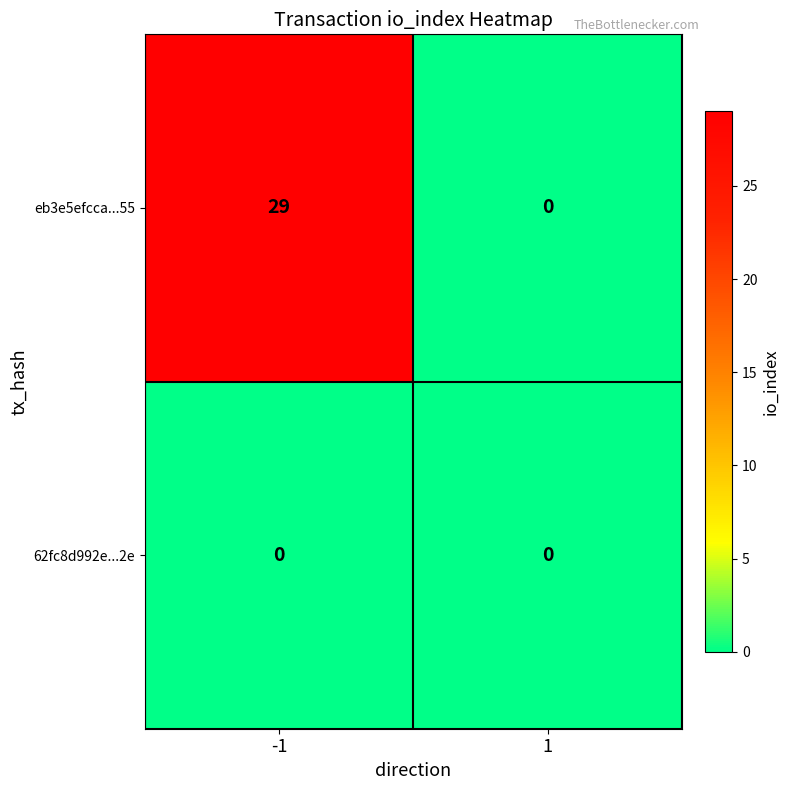

List the series in order of their overall mean, lowest first.

62fc8d992e...2e, eb3e5efcca...55